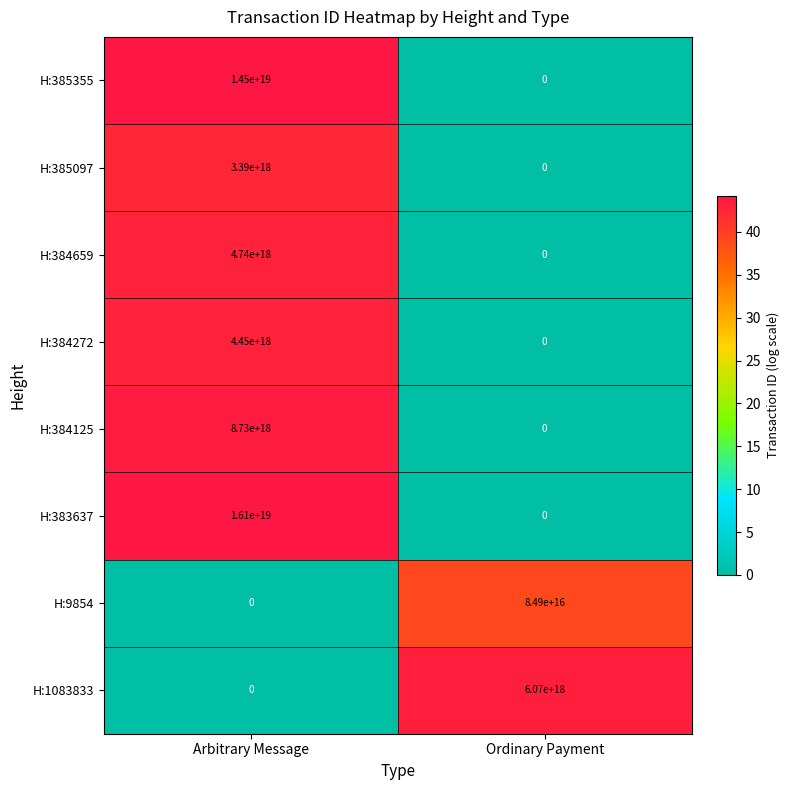

Is it true that H:385097 equals 0 at Ordinary Payment?

True